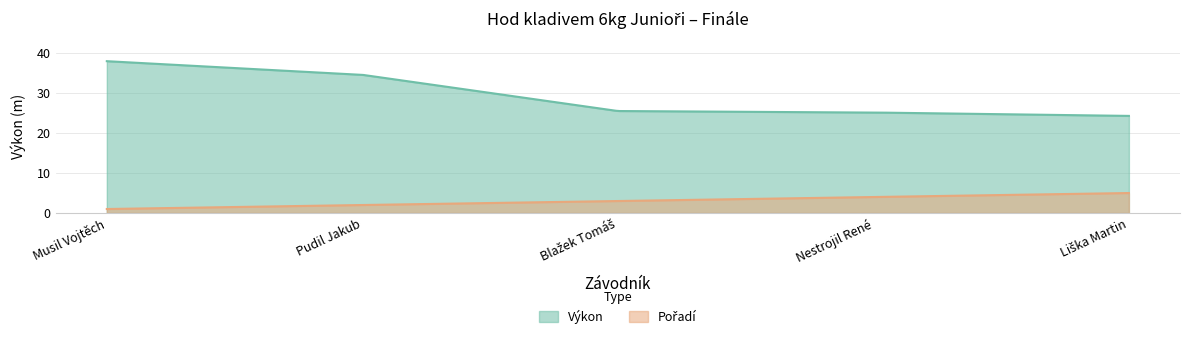

True or false: Výkon and Pořadí cross at least once.

False